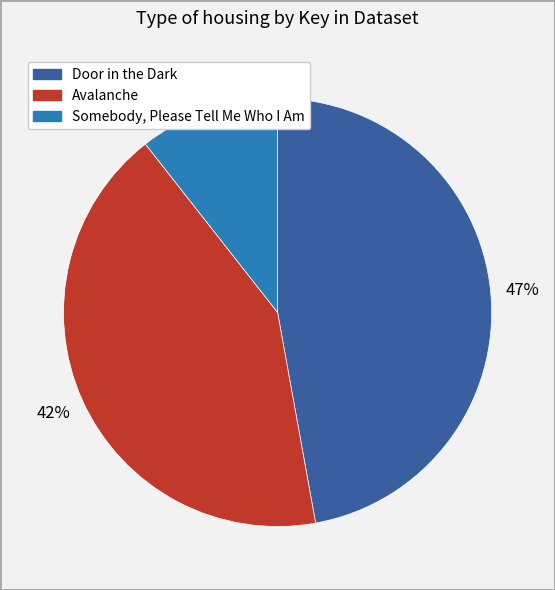

What is the largest slice in the pie chart?

Door in the Dark